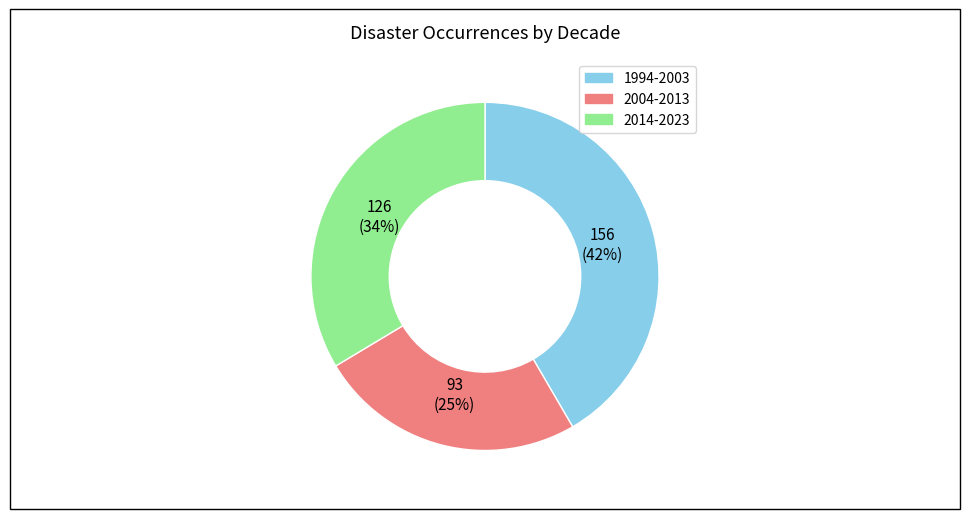

To the nearest percent, what is the average slice percentage?

33%